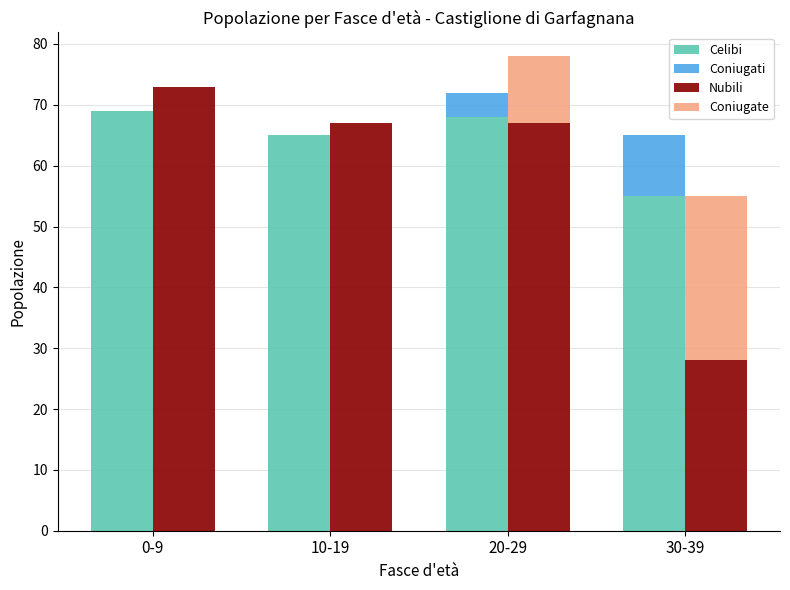

Reading left to right, extract all data points from this chart.

Celibi: 69	65	68	55
Coniugati: 0	0	4	10
Nubili: 73	67	67	28
Coniugate: 0	0	11	27